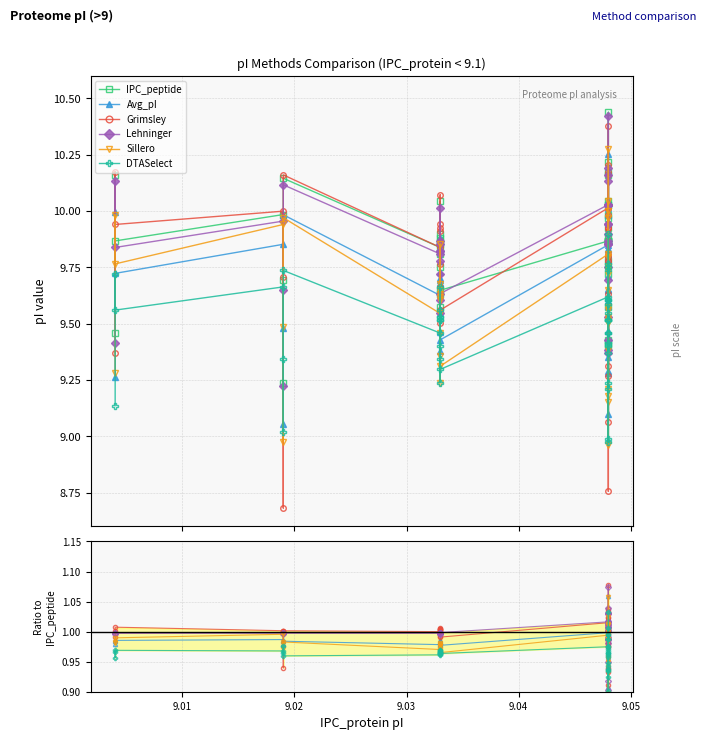

True or false: IPC_peptide and Lehninger cross at least once.

False